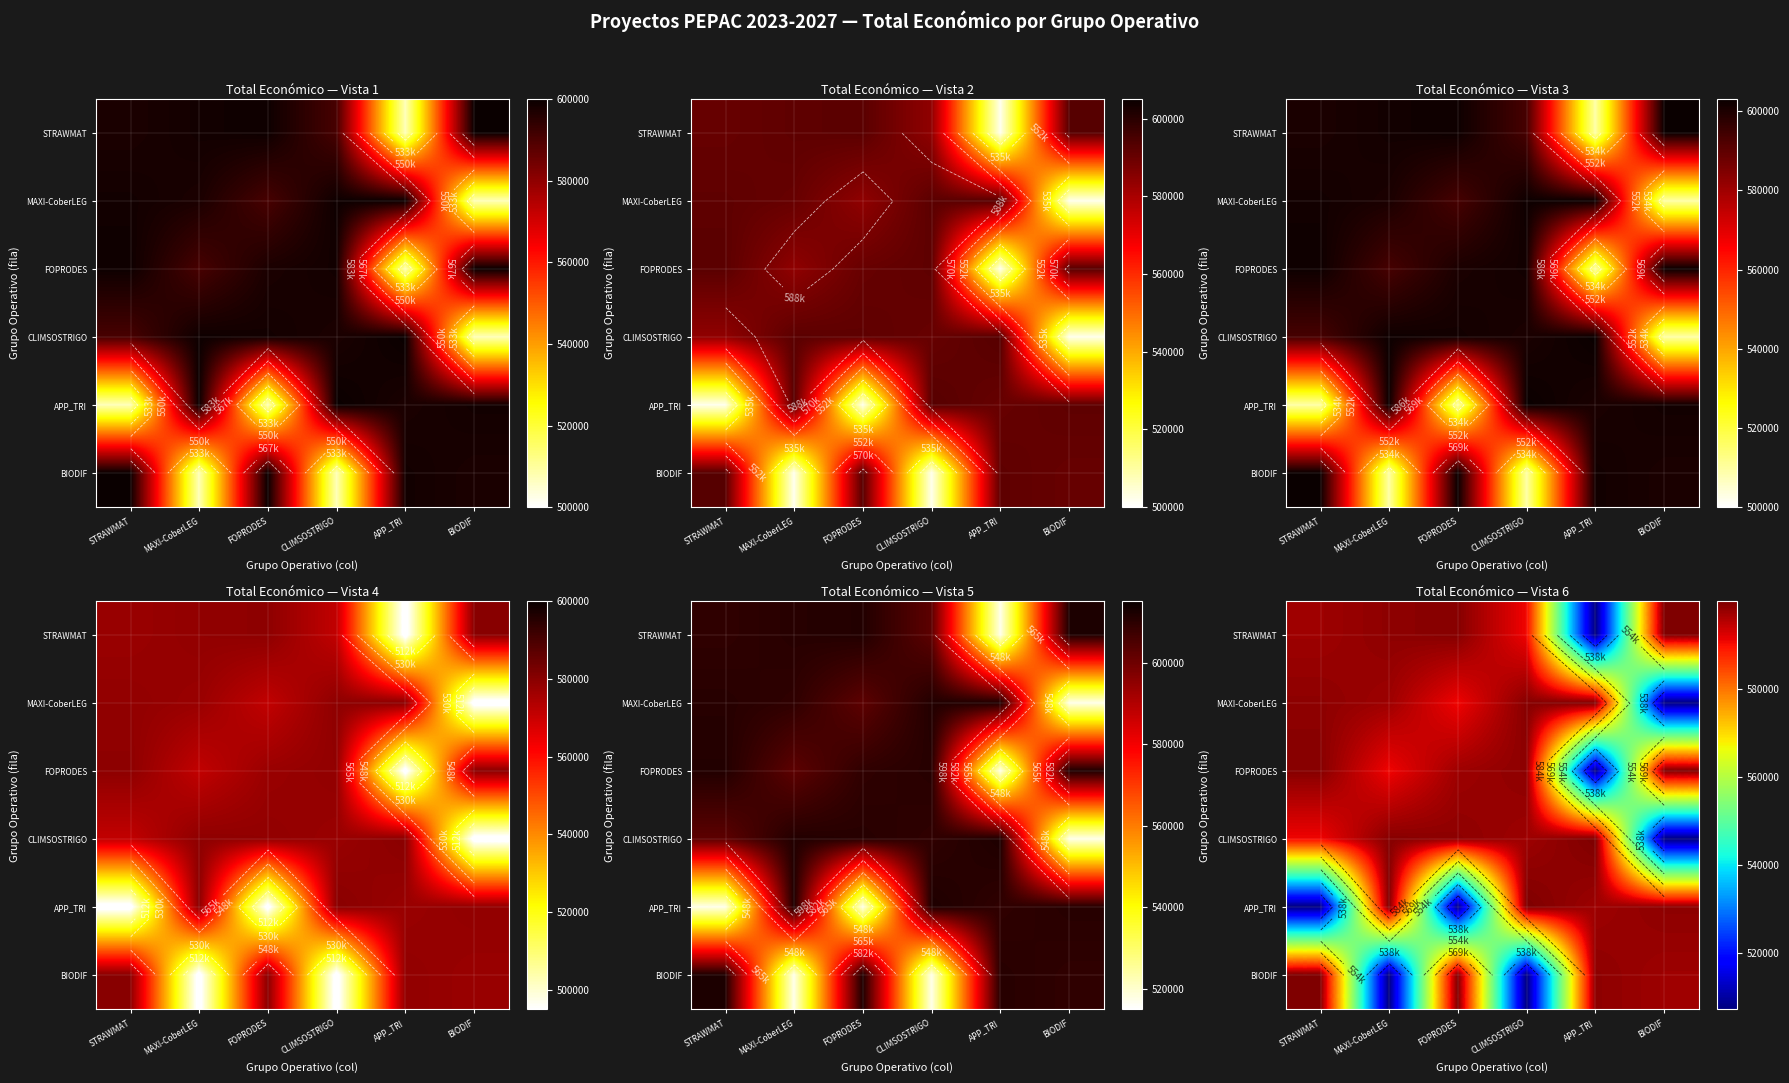

What is the difference between the highest and lowest values at APP_TRI?

92672